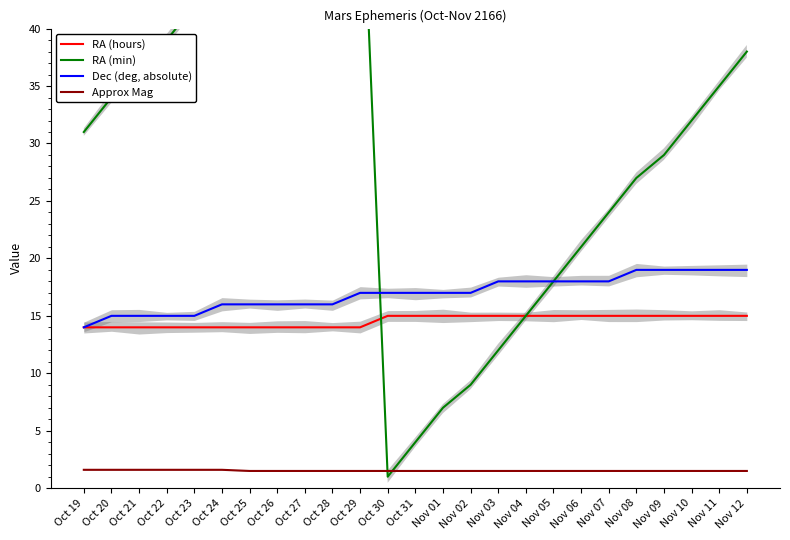

List the labels in order of RA (hours) value, smallest first.

Oct 19, Oct 20, Oct 21, Oct 22, Oct 23, Oct 24, Oct 25, Oct 26, Oct 27, Oct 28, Oct 29, Oct 30, Oct 31, Nov 01, Nov 02, Nov 03, Nov 04, Nov 05, Nov 06, Nov 07, Nov 08, Nov 09, Nov 10, Nov 11, Nov 12